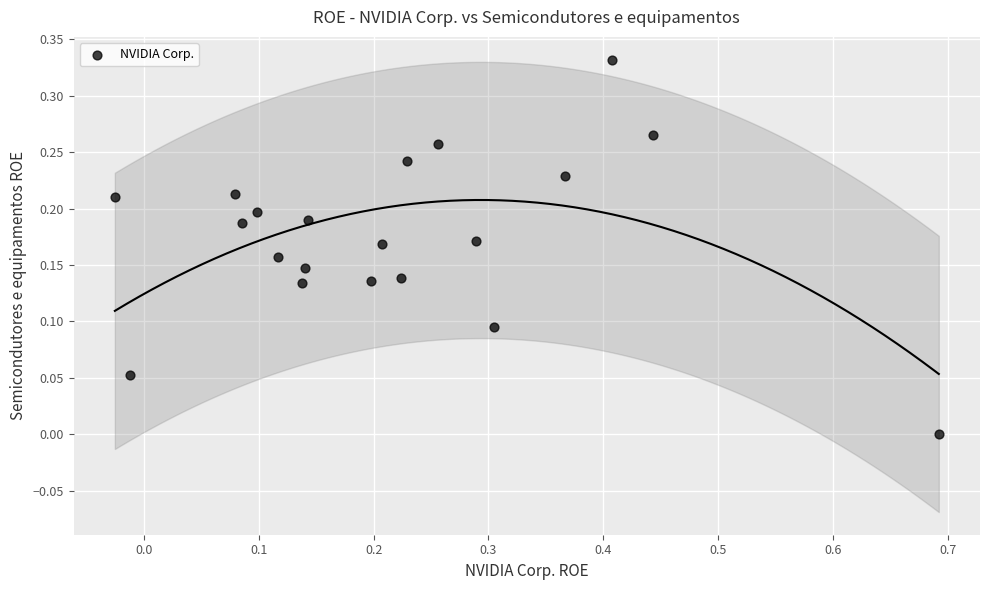

What is the range of X values (max minus min)?

0.7